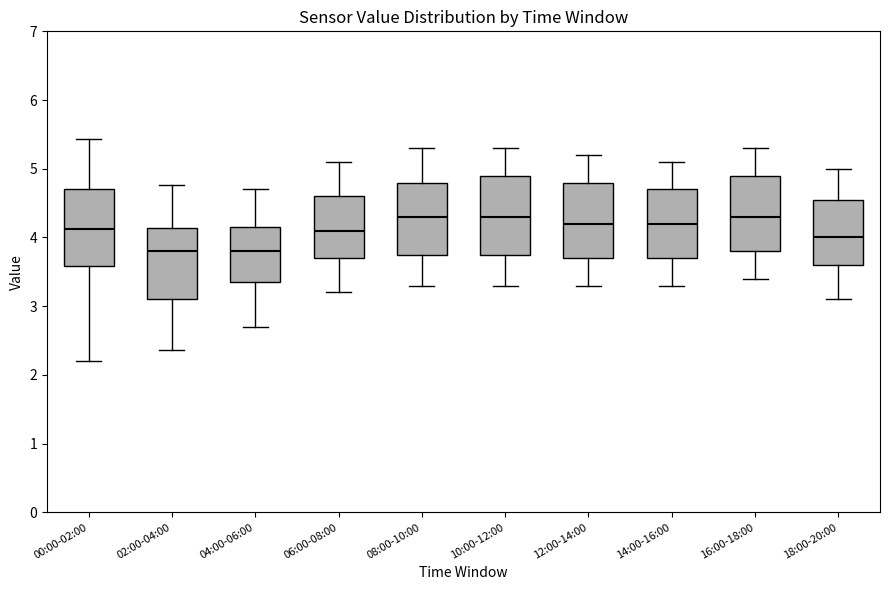

Reading left to right, read every box against the y-axis: the position of its median line, the range the box covers, and the ends of its whiskers. The values are not printed on the chart, so give them approximately, as read against the axis.

00:00-02:00: median 4.1, box 3.6 to 4.7, whiskers 2.2 to 5.4
02:00-04:00: median 3.8, box 3.1 to 4.1, whiskers 2.4 to 4.8
04:00-06:00: median 3.8, box 3.4 to 4.2, whiskers 2.7 to 4.7
06:00-08:00: median 4.1, box 3.7 to 4.6, whiskers 3.2 to 5.1
08:00-10:00: median 4.3, box 3.8 to 4.8, whiskers 3.3 to 5.3
10:00-12:00: median 4.3, box 3.8 to 4.9, whiskers 3.3 to 5.3
12:00-14:00: median 4.2, box 3.7 to 4.8, whiskers 3.3 to 5.2
14:00-16:00: median 4.2, box 3.7 to 4.7, whiskers 3.3 to 5.1
16:00-18:00: median 4.3, box 3.8 to 4.9, whiskers 3.4 to 5.3
18:00-20:00: median 4.0, box 3.6 to 4.6, whiskers 3.1 to 5.0